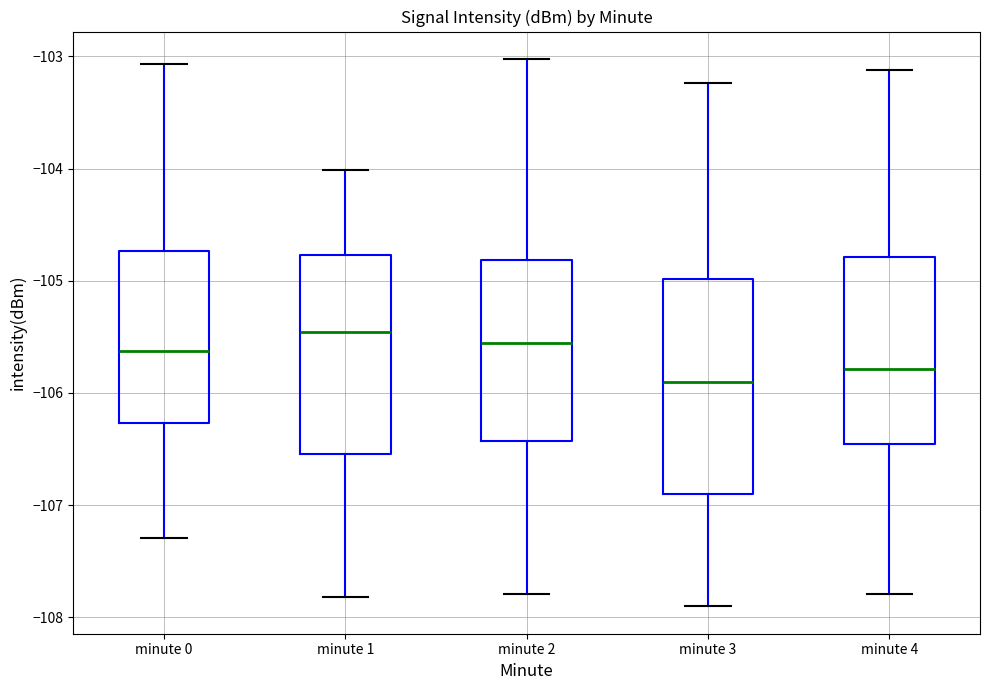

Which box has the lowest median line?

minute 3